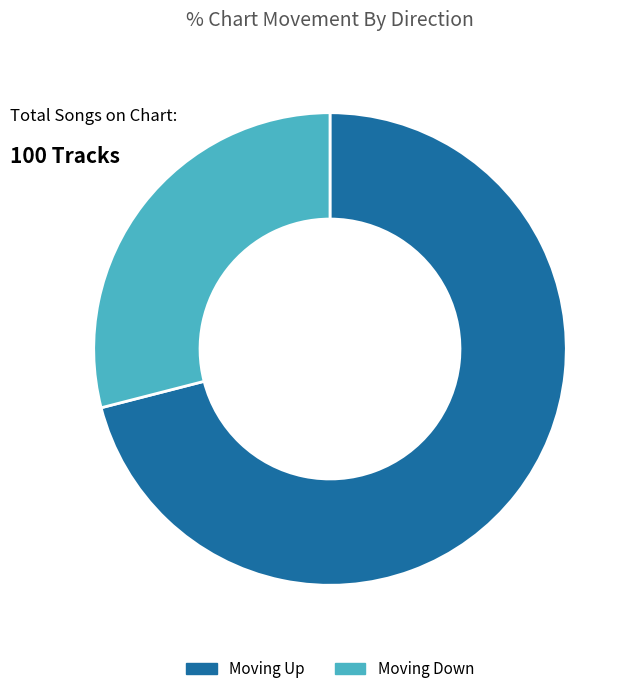

Is there any slice that represents more than half of the pie?

Yes